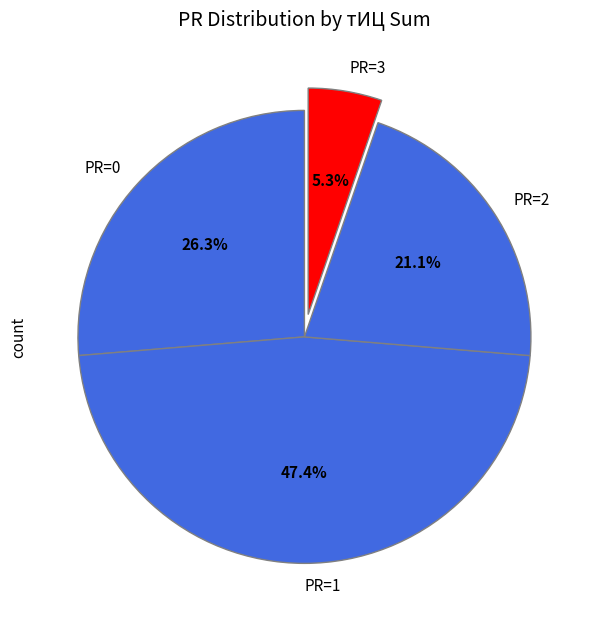

Does PR=0 represent more than half of the total?

No